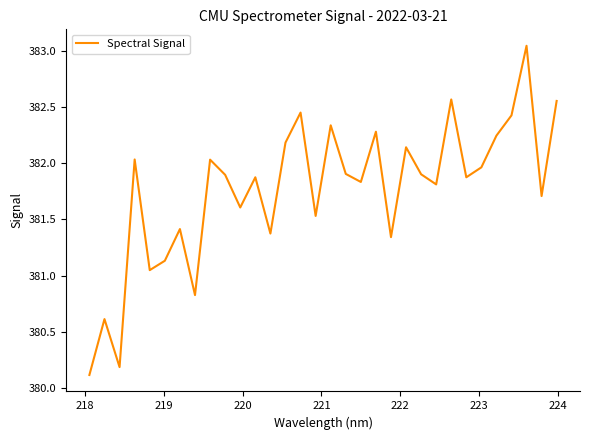

What is the smallest value displayed?

380.1